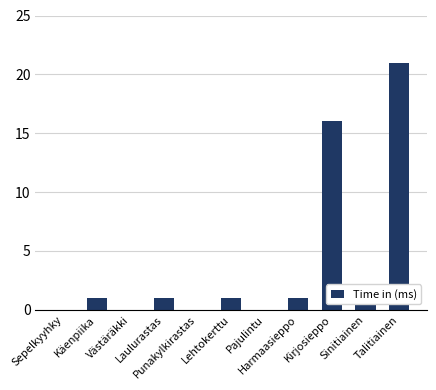

Approximately how many times larger is the value at Sinitiainen compared to Harmaasieppo?

2.0